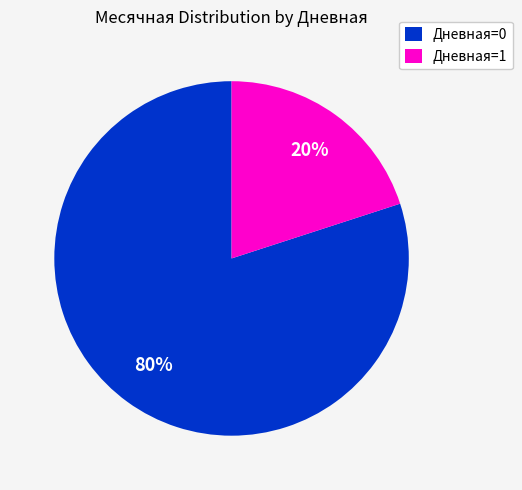

Is the sum of Дневная=1 and Дневная=0 greater than half?

Yes